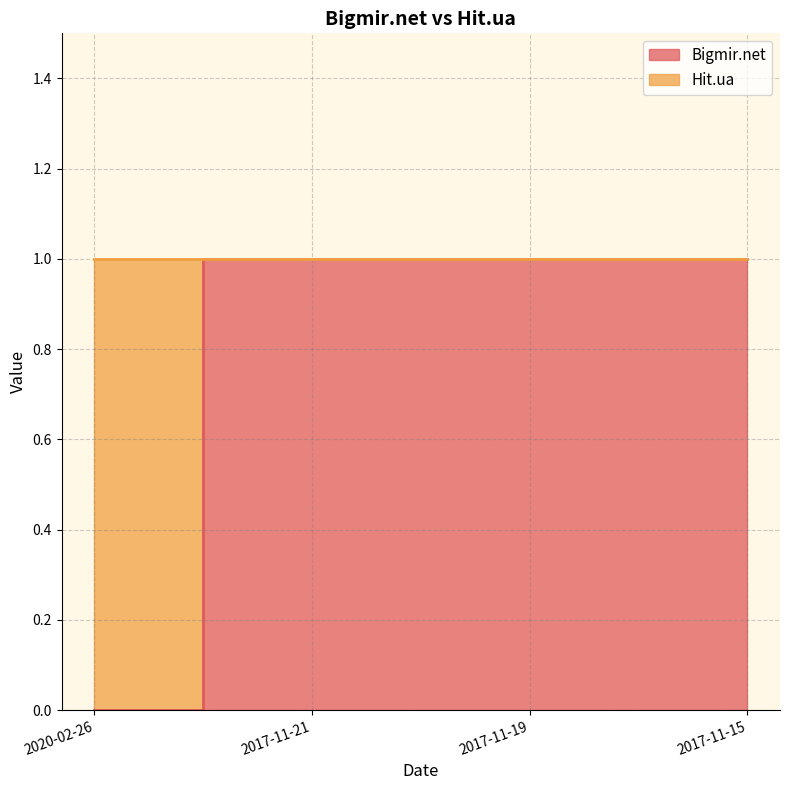

What is the maximum value shown in the chart?

1